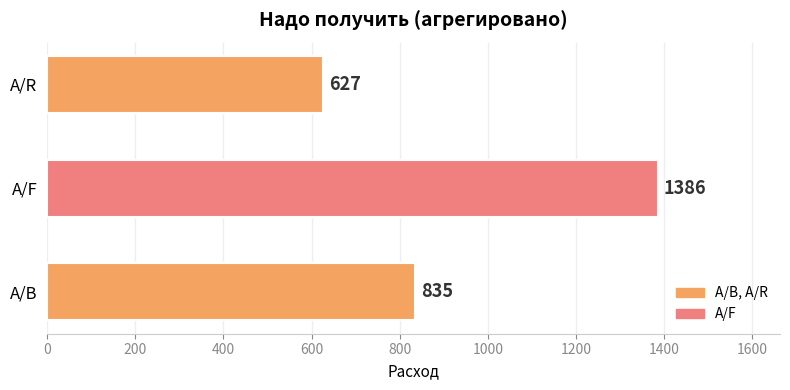

List the labels in order of value, largest first.

A/F, A/B, A/R